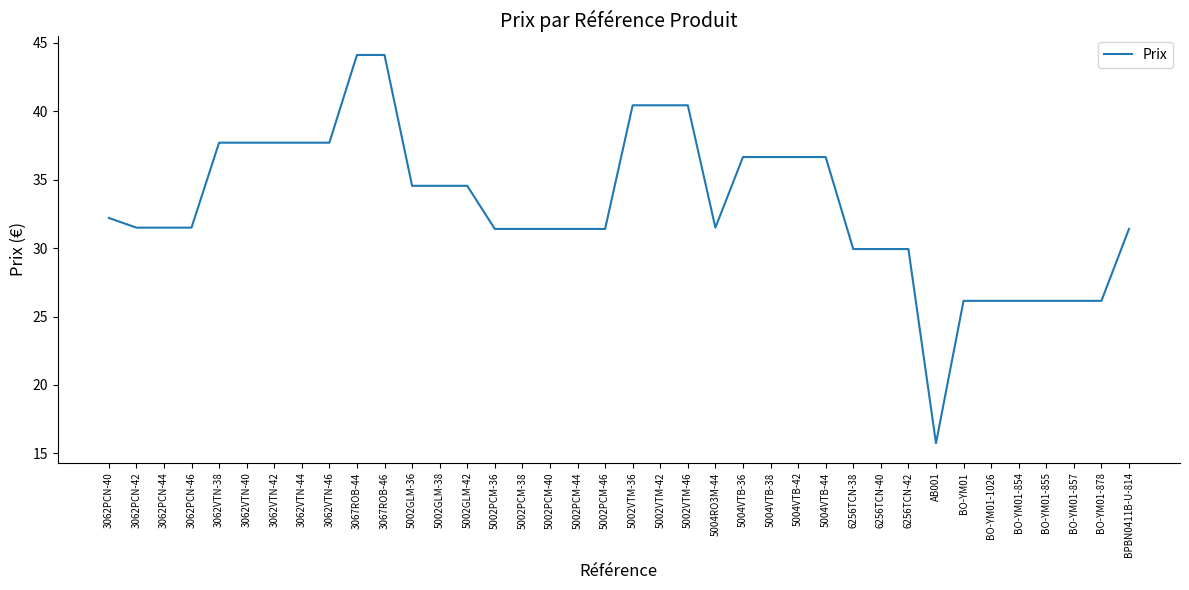

The value at 5004RO3M-44 is 8.4. True or false?

False